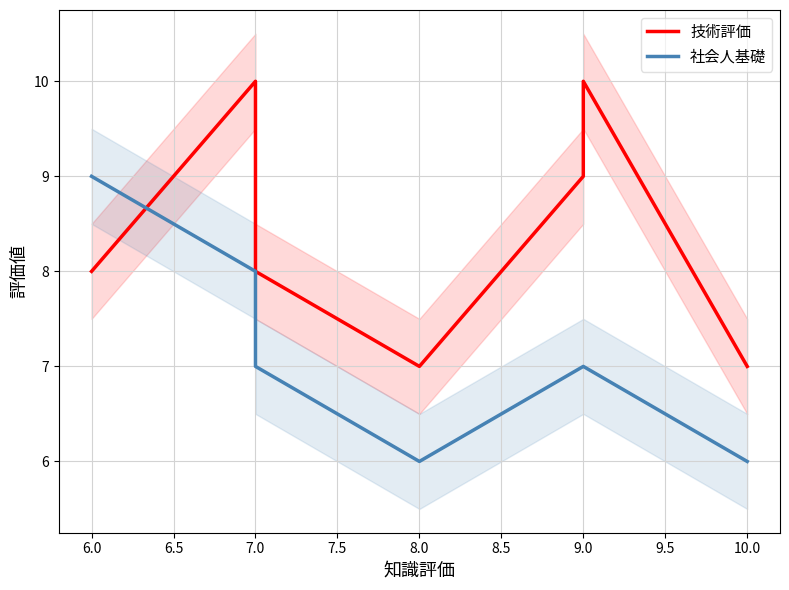

At which category is the sum across all series the highest?

7.0